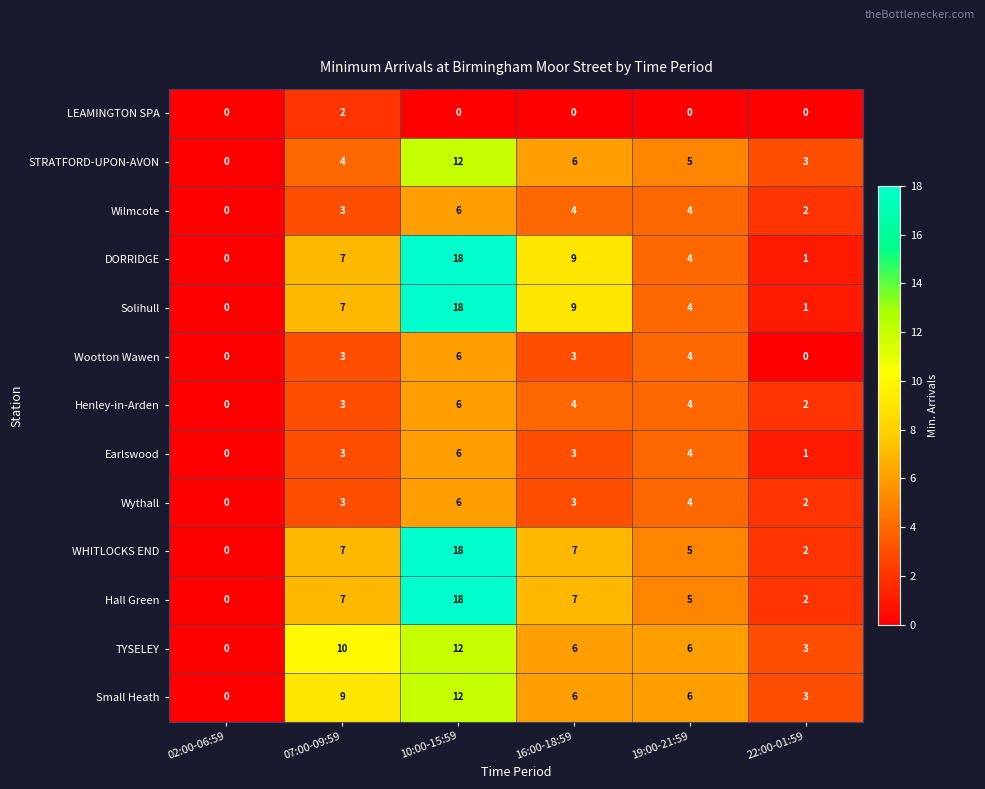

Read the Wythall value at 16:00-18:59.

3